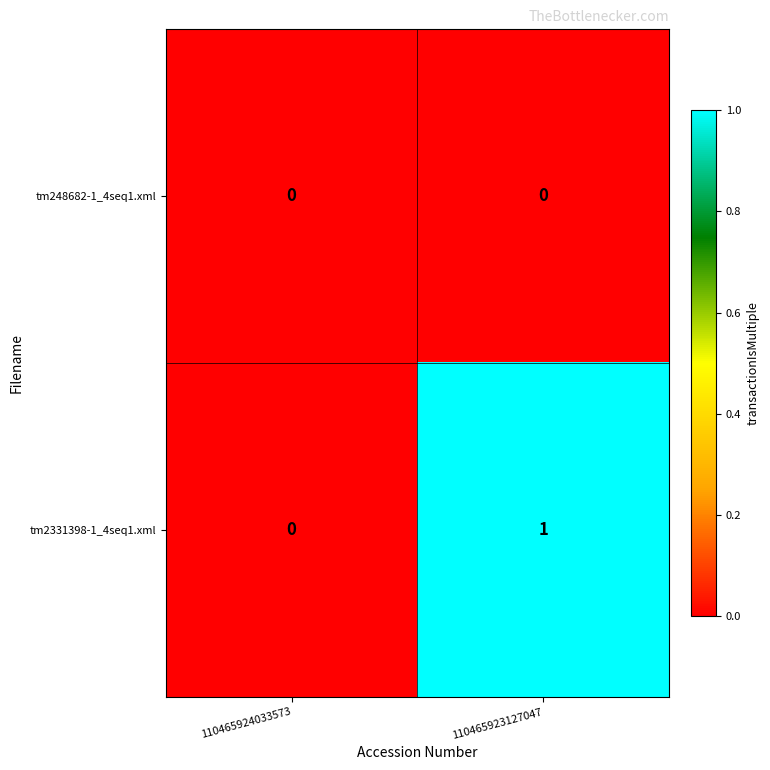

Where is tm2331398-1_4seq1.xml nearest to the value 0?

110465924033573